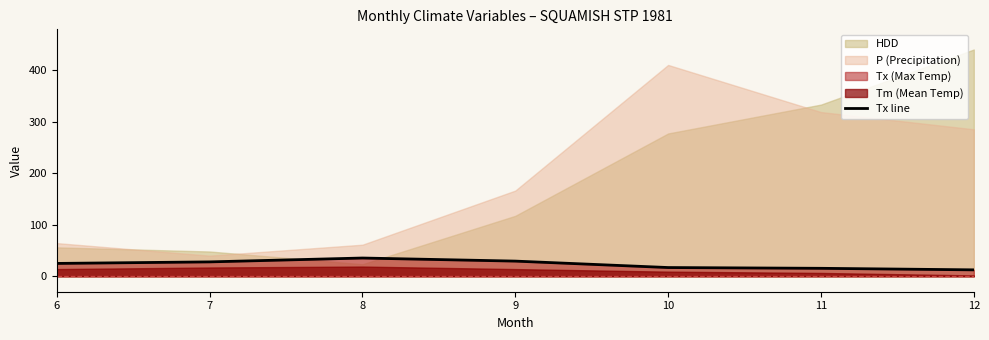

What is the difference between the second highest and minimum values?

17.0